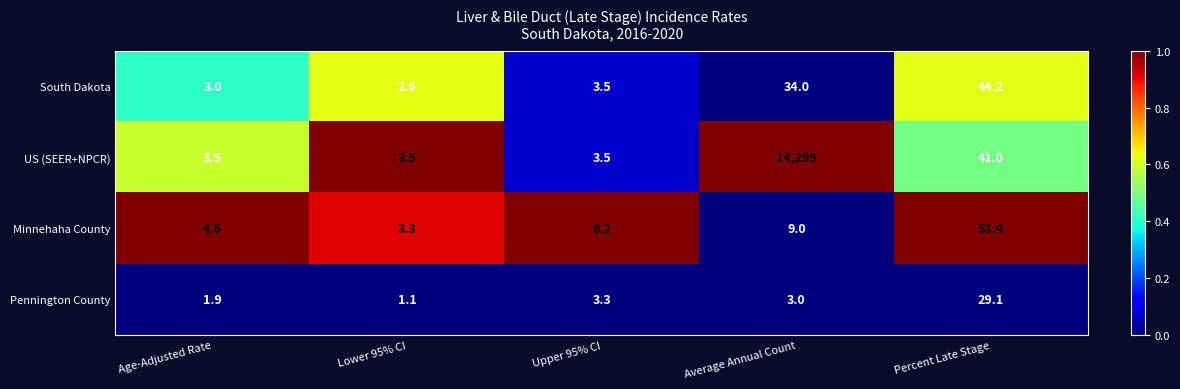

The US (SEER+NPCR) series shows 5.4 at Lower 95% CI. True or false?

False